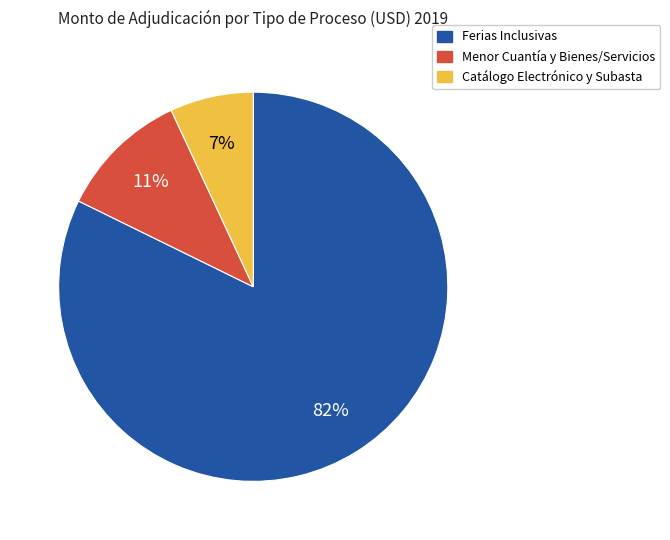

To the nearest percent, what is the average slice percentage?

33%